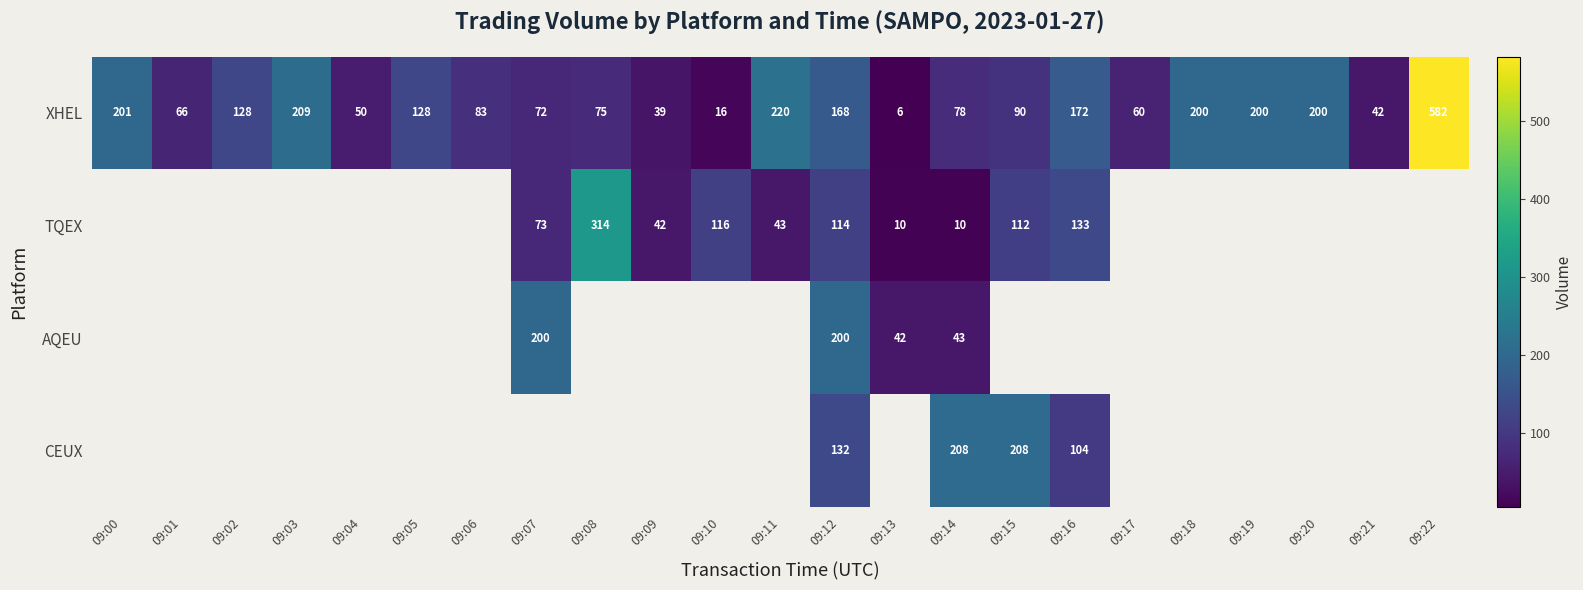

True or false: XHEL has a value of 200 at 09:20.

True